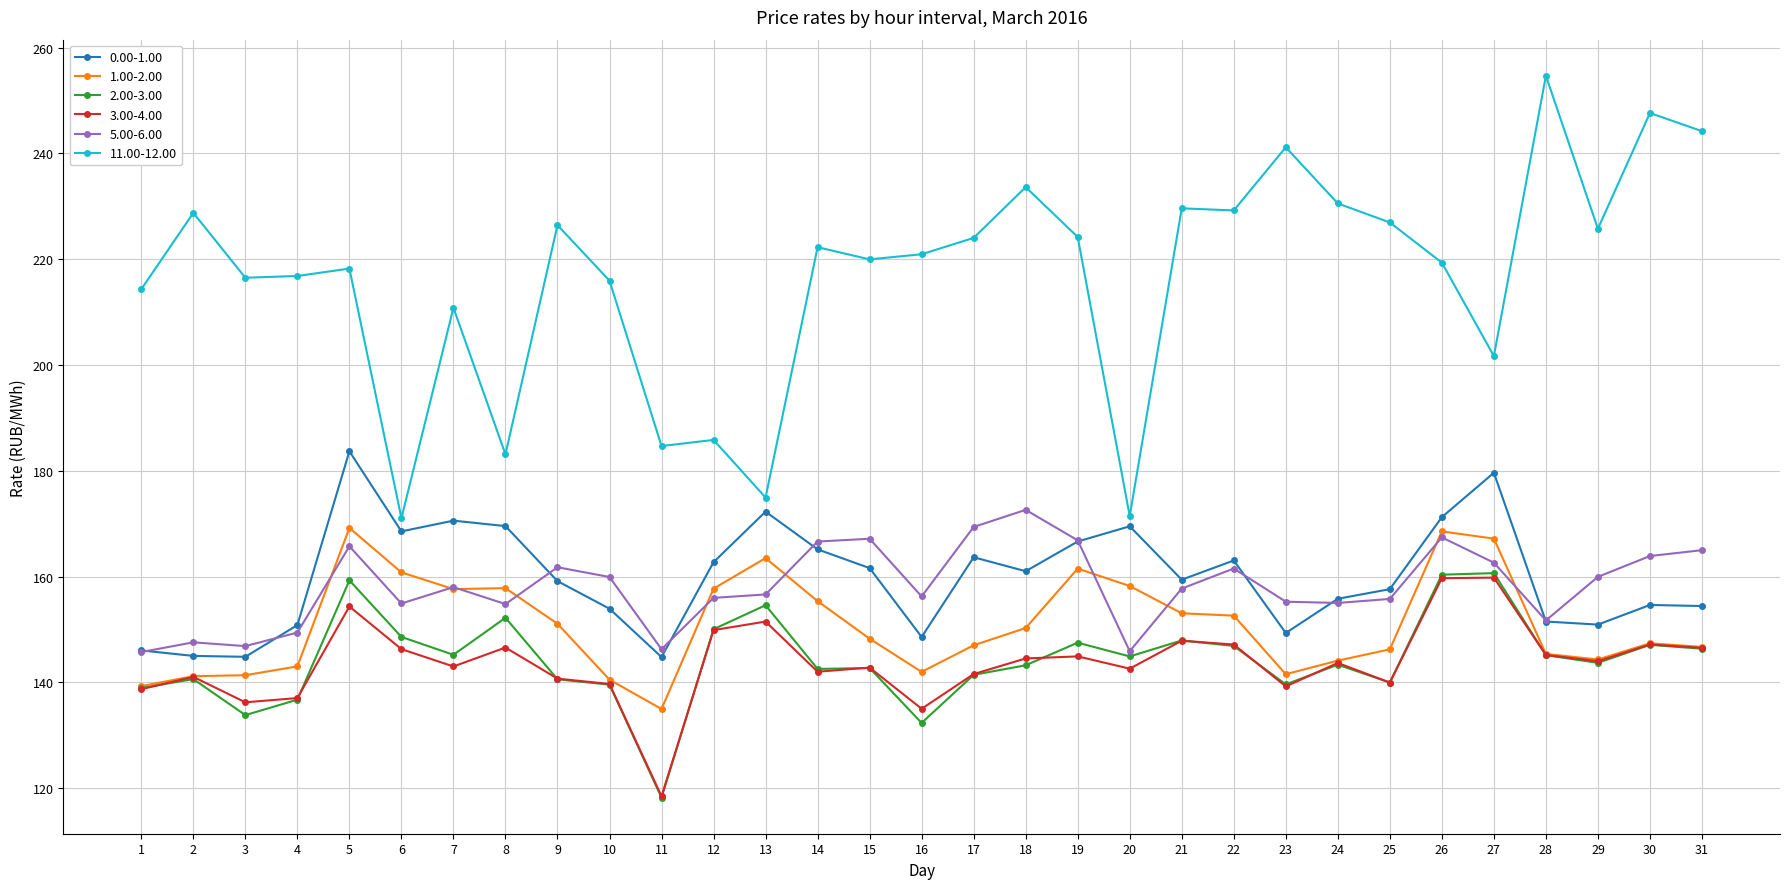

How many distinct data groups are displayed?

6